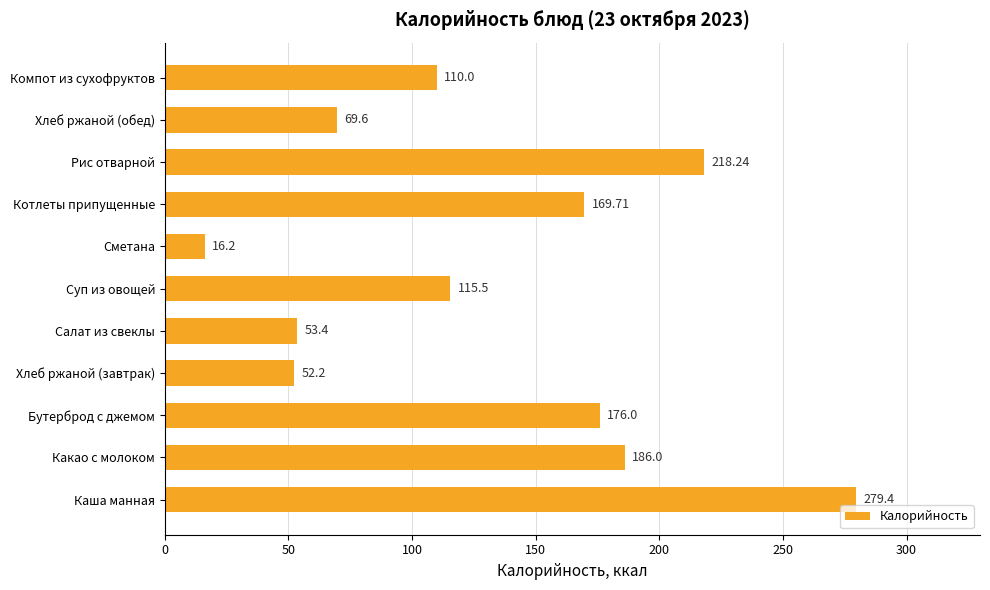

List the labels in order of value, smallest first.

Сметана, Хлеб ржаной (завтрак), Салат из свеклы, Хлеб ржаной (обед), Компот из сухофруктов, Суп из овощей, Котлеты припущенные, Бутерброд с джемом, Какао с молоком, Рис отварной, Каша манная